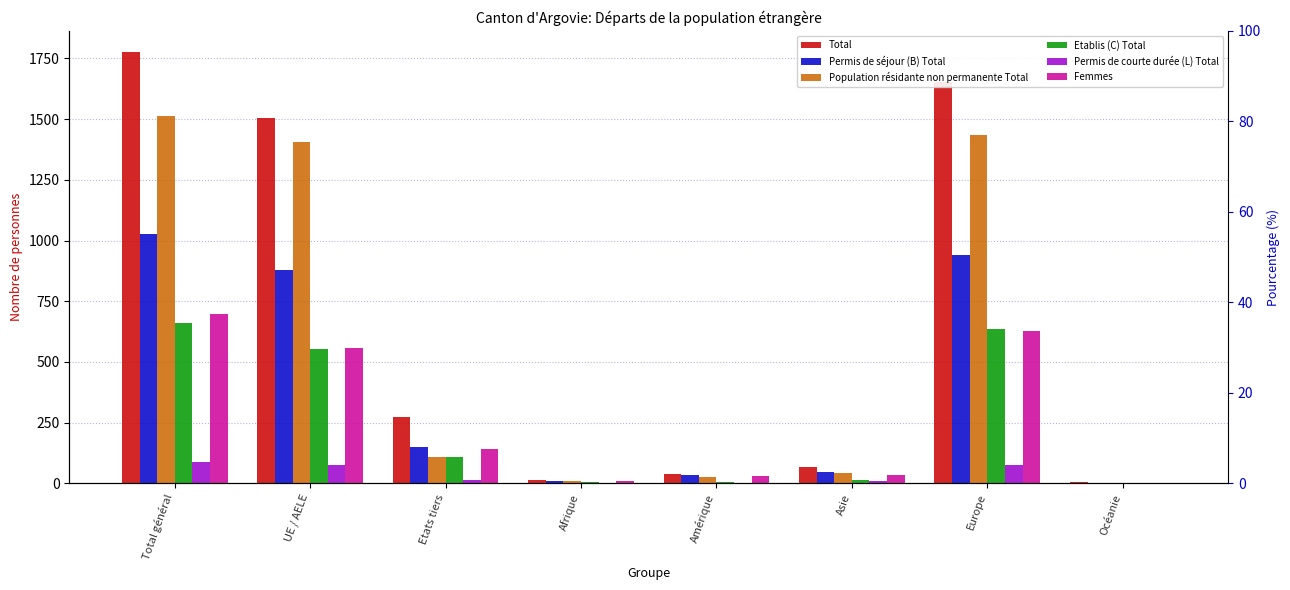

Where does the Population résidante non permanente Total series first go above 110?

Total général